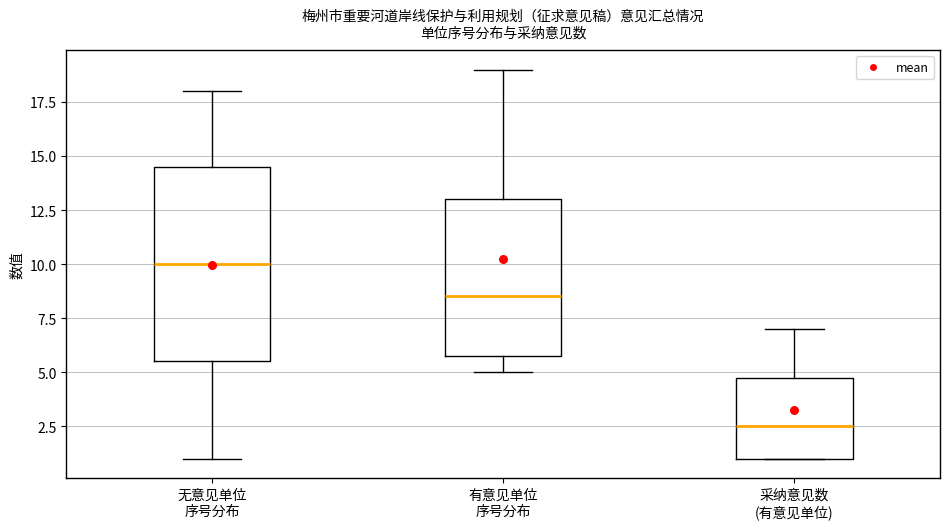

Which box's median line is the lowest?

采纳意见数 (有意见单位)